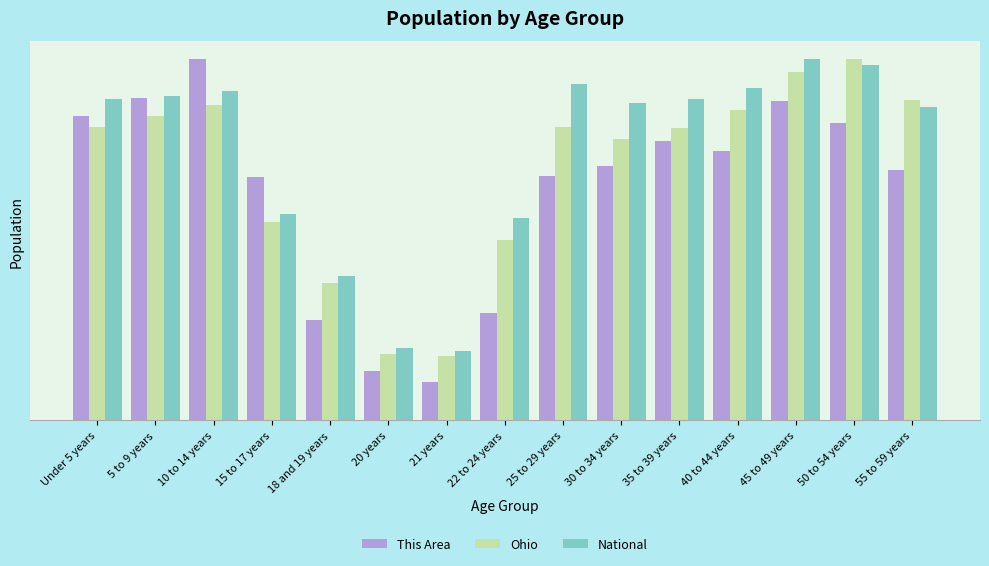

Does the chart contain any negative values?

No